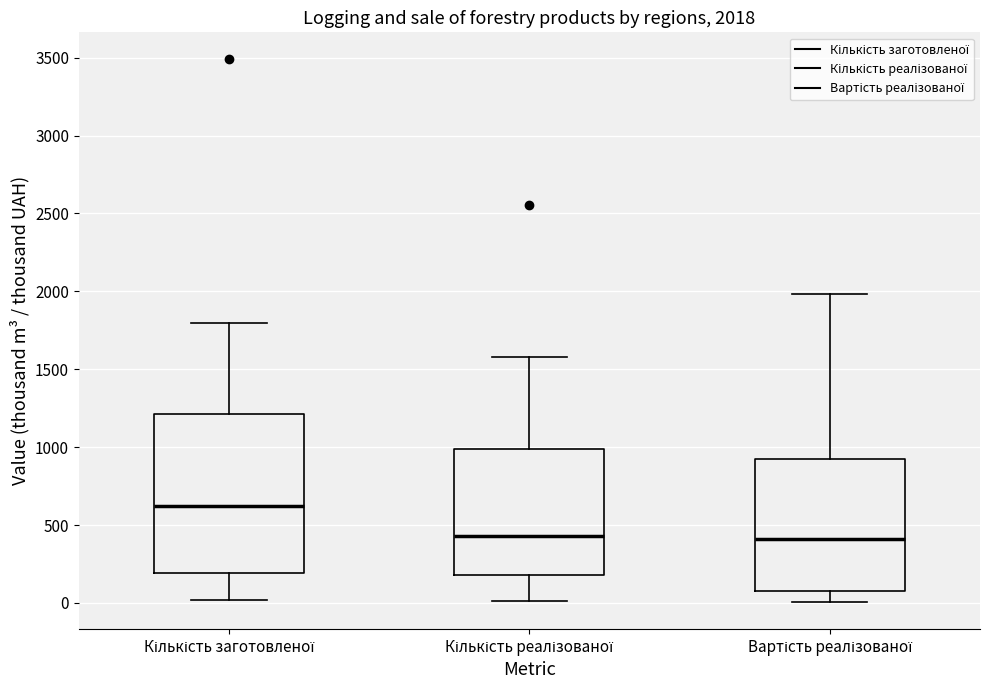

Which box is the tallest, from its lower edge to its upper edge?

Кількість заготовленої